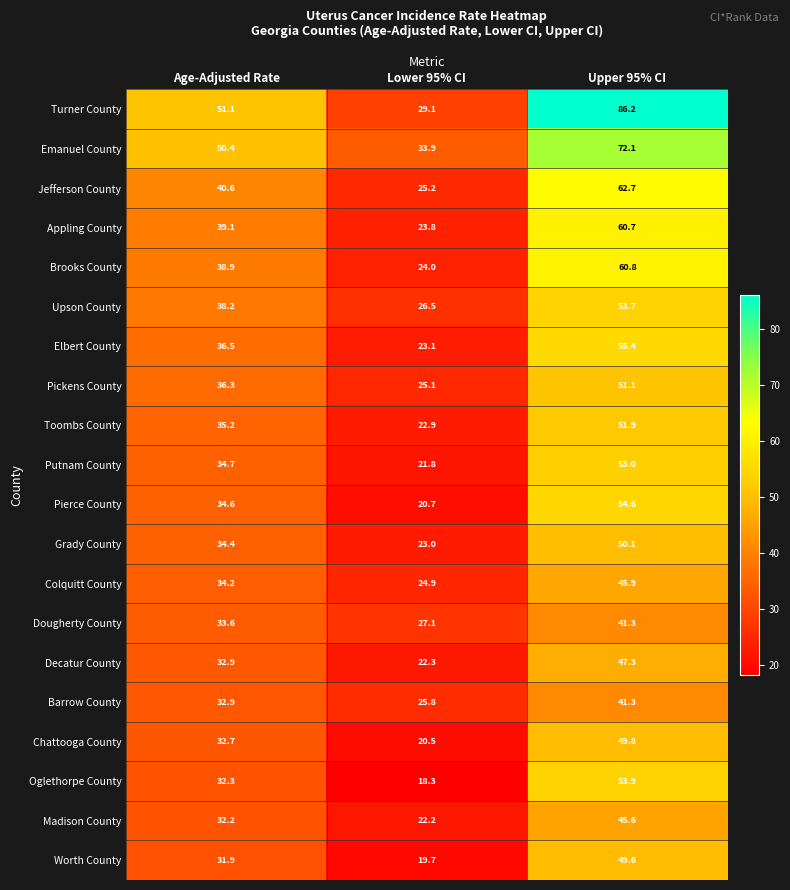

List the labels in order of Emanuel County value, smallest first.

Lower 95% CI, Age-Adjusted Rate, Upper 95% CI